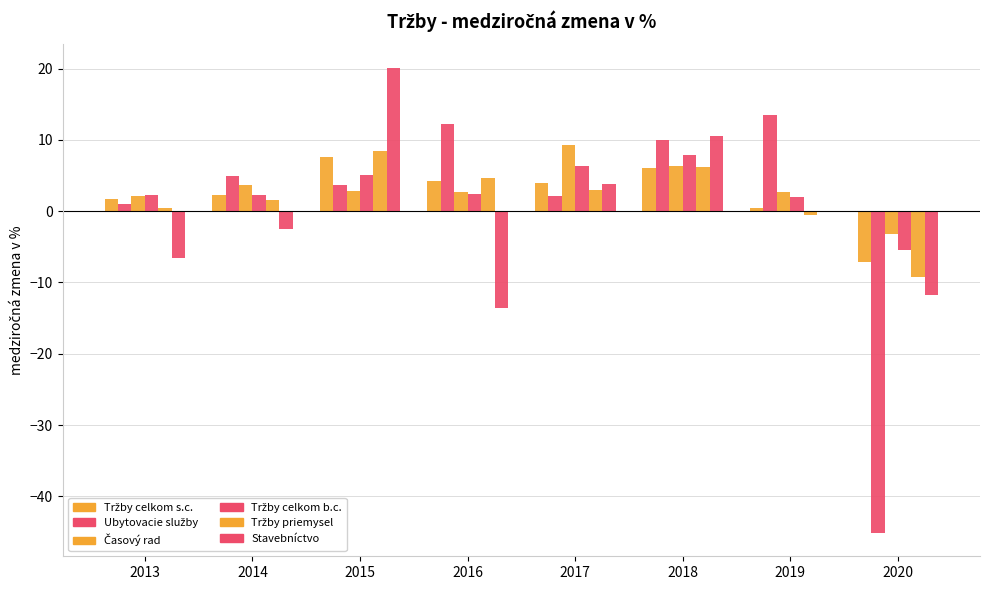

How many distinct data groups are displayed?

6